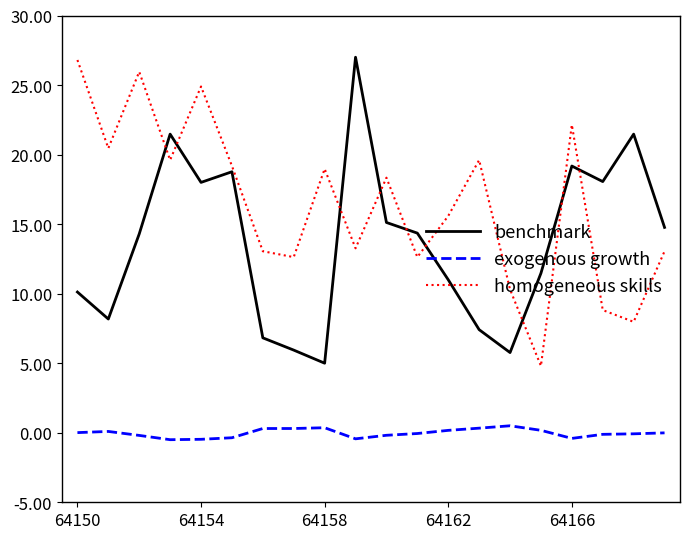

Which series has the largest total across all categories?

homogeneous skills